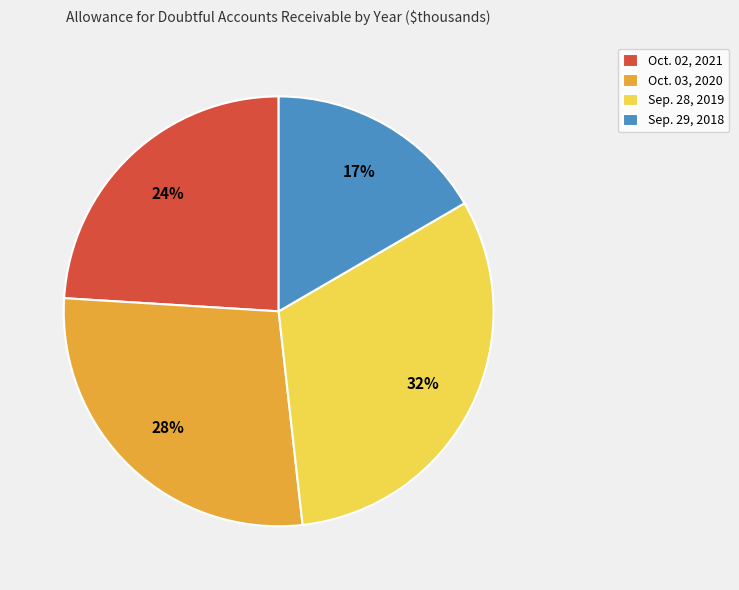

To the nearest percent, what is the average slice percentage?

25%